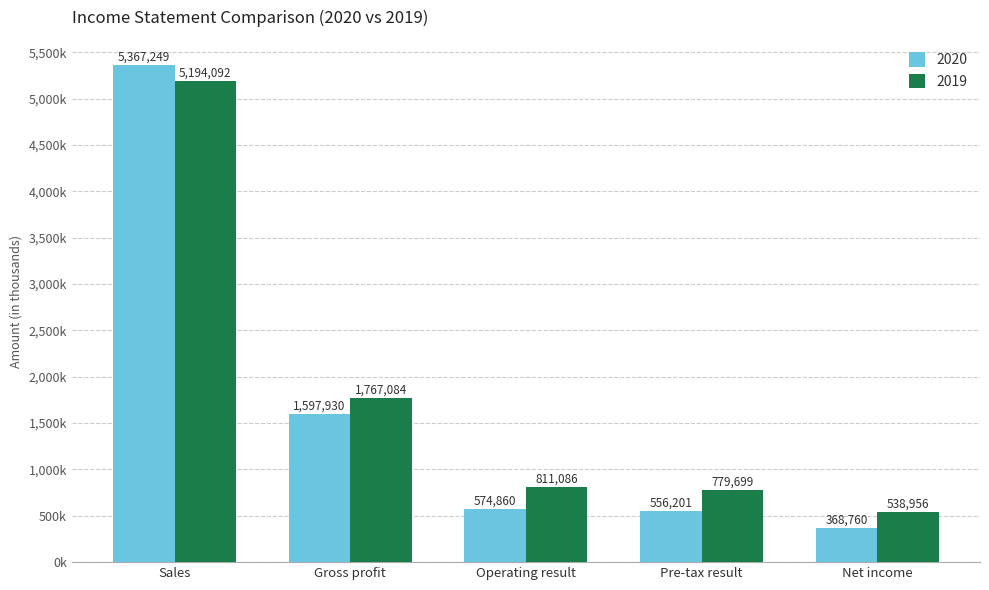

What are all the series names shown in the legend?

2020, 2019